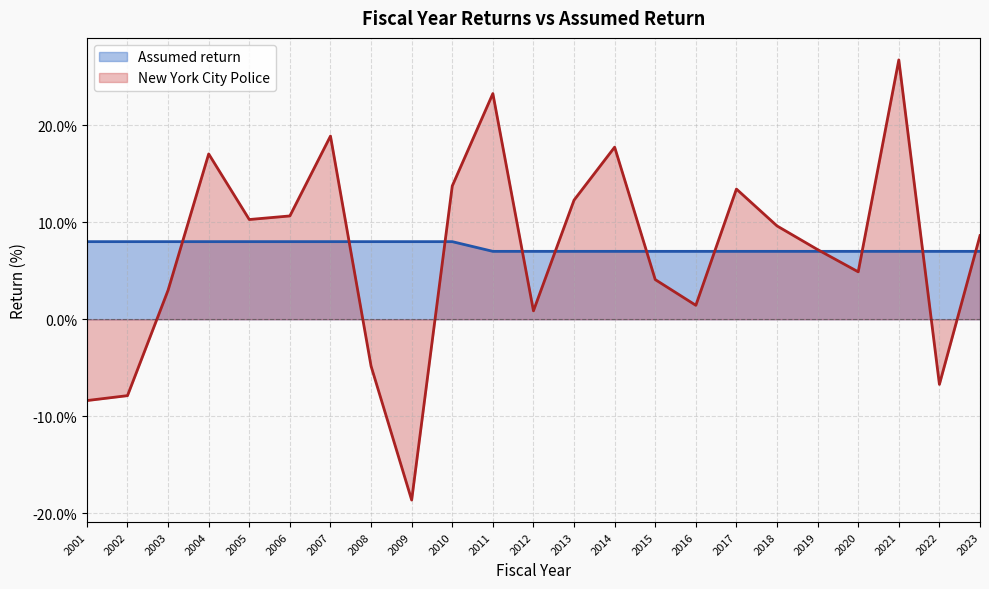

What is the difference between the maximum and minimum values in the Assumed return series?

1.0